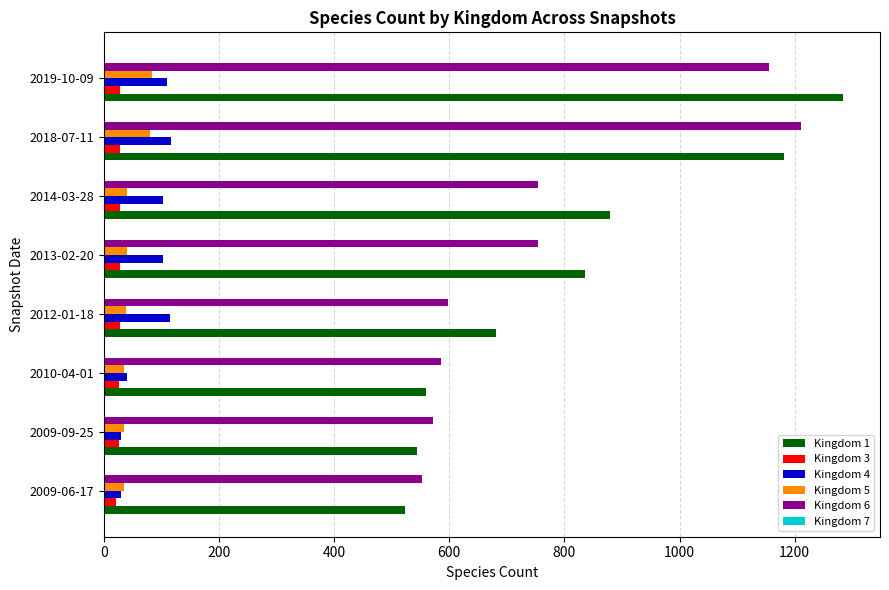

What is the greatest value displayed?

1284